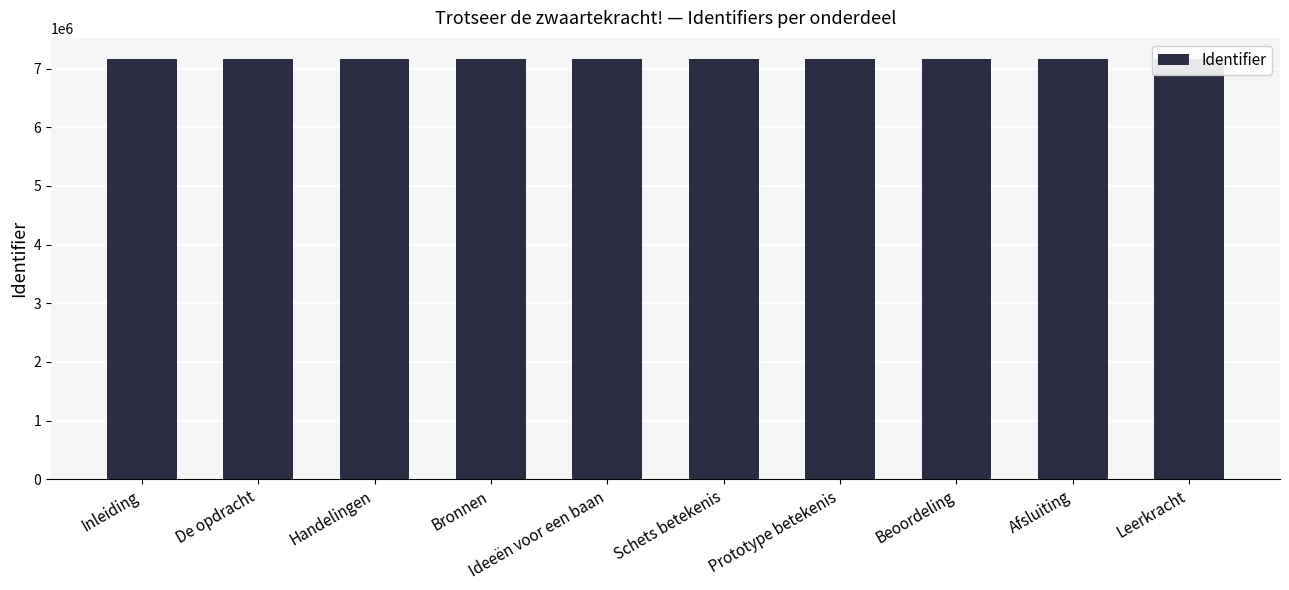

How many series are shown in this chart?

1